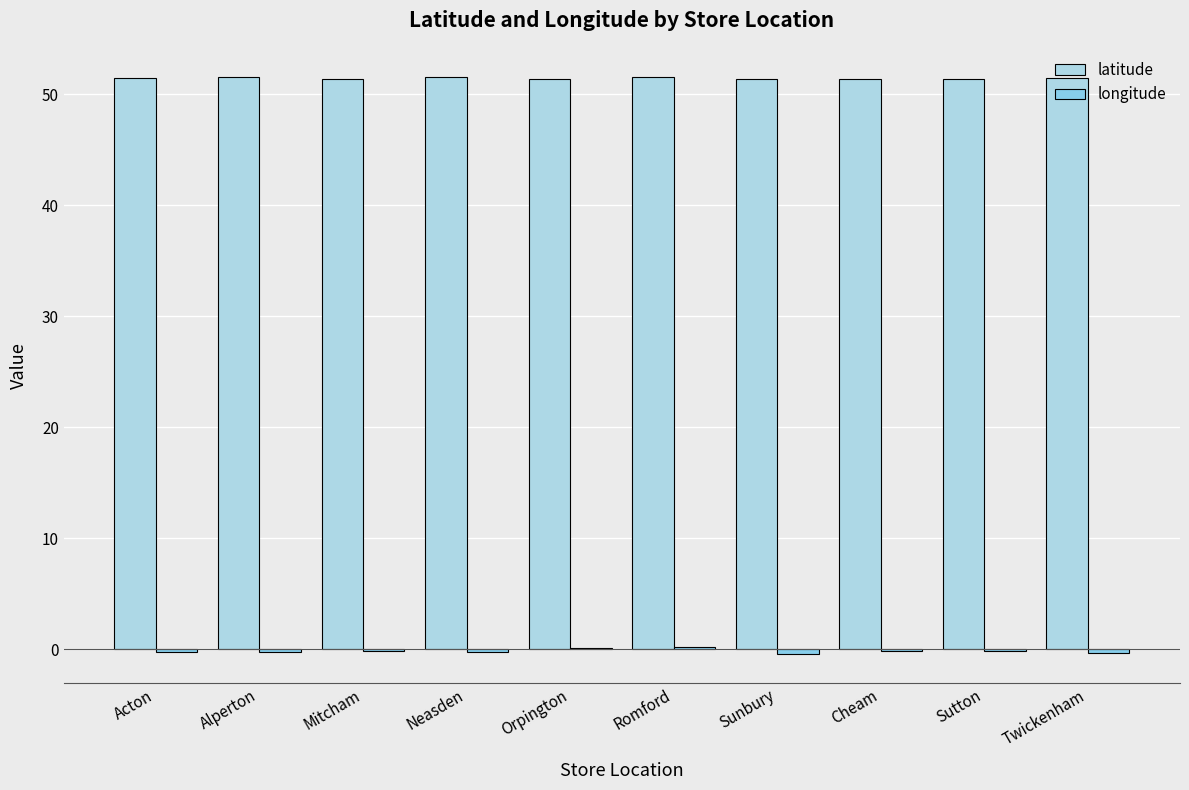

At which label is latitude closest to 51?

Sutton